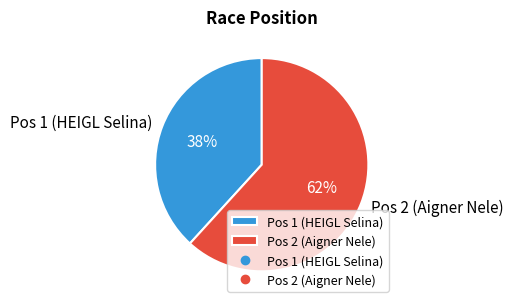

To the nearest percent, what is the difference between the Pos 2 (Aigner Nele) and Pos 1 (HEIGL Selina) slice percentages?

24%